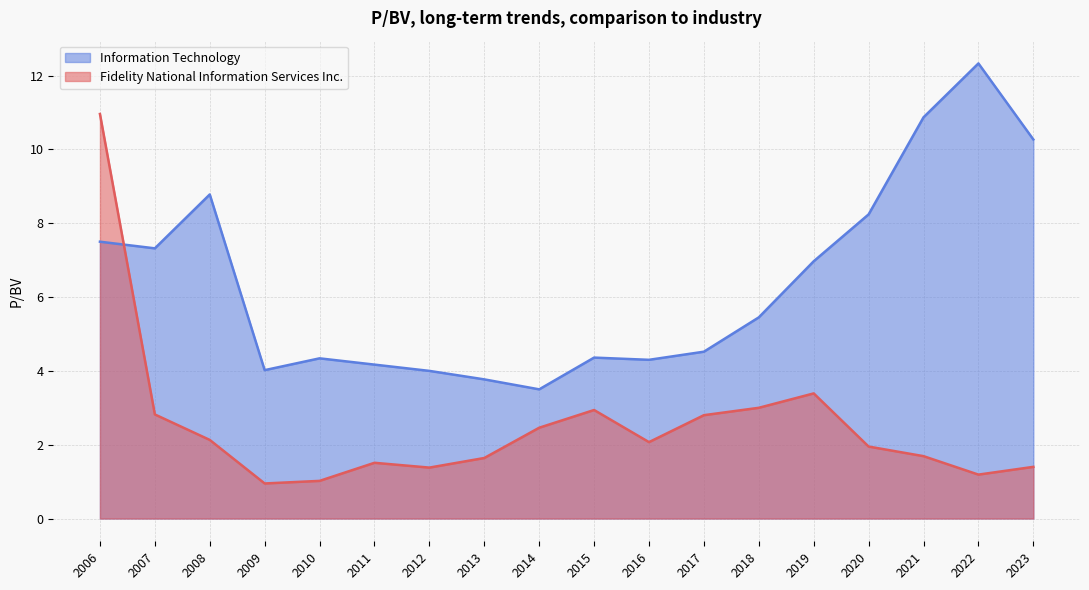

What is the minimum value shown in the chart?

0.9